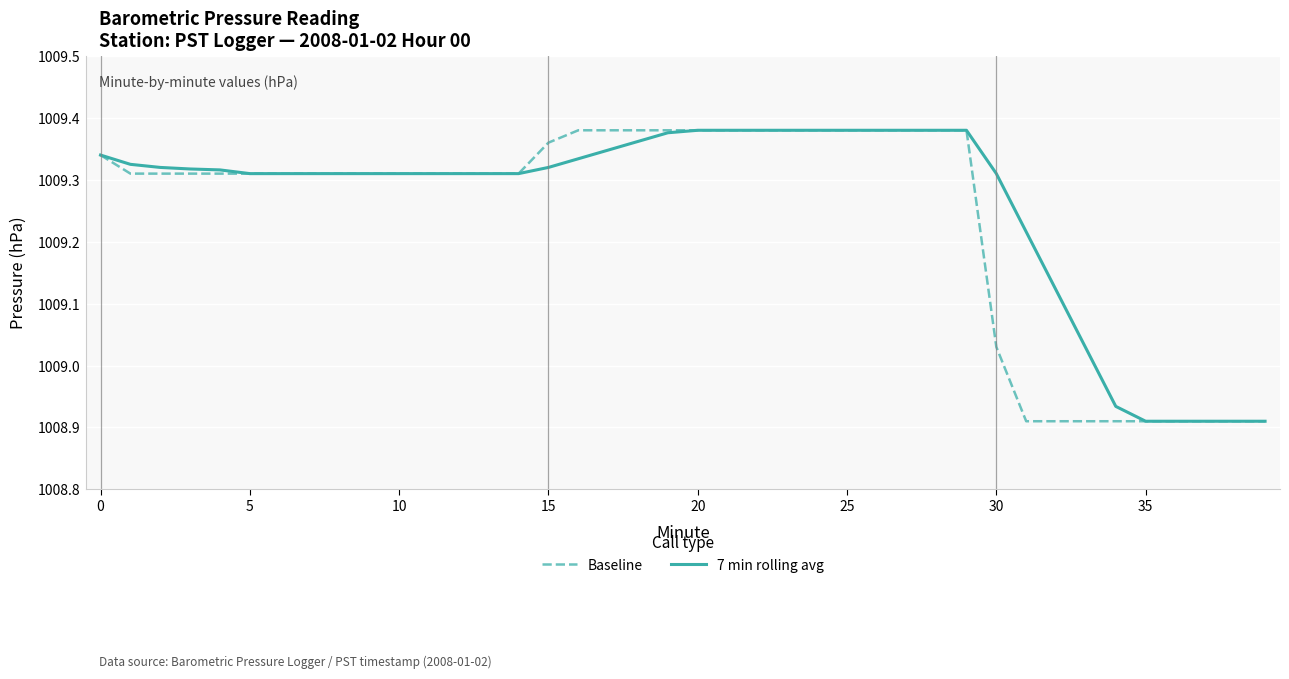

At which label is Baseline closest to 1009?

30